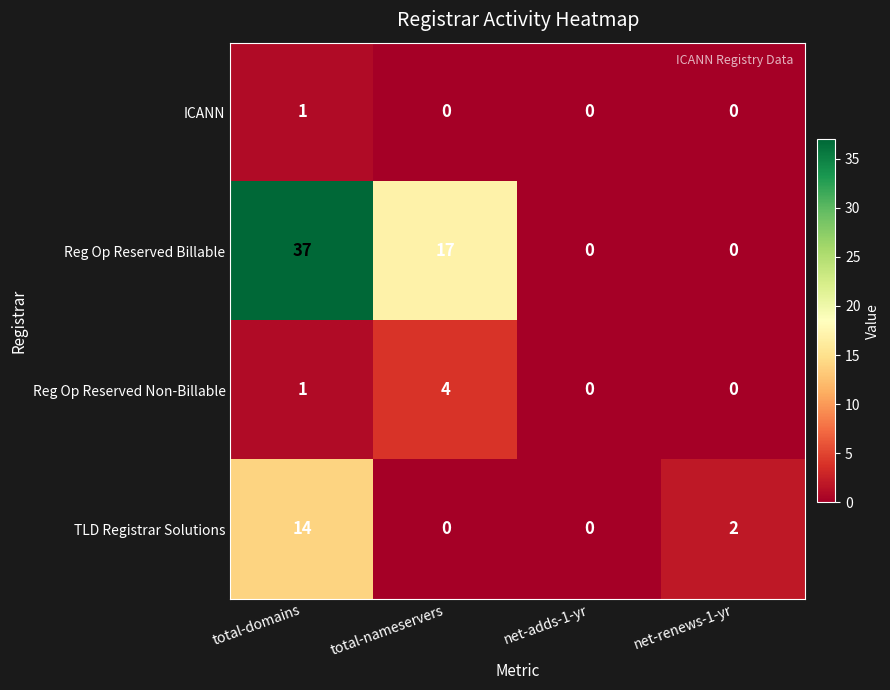

How many series are shown in this chart?

4